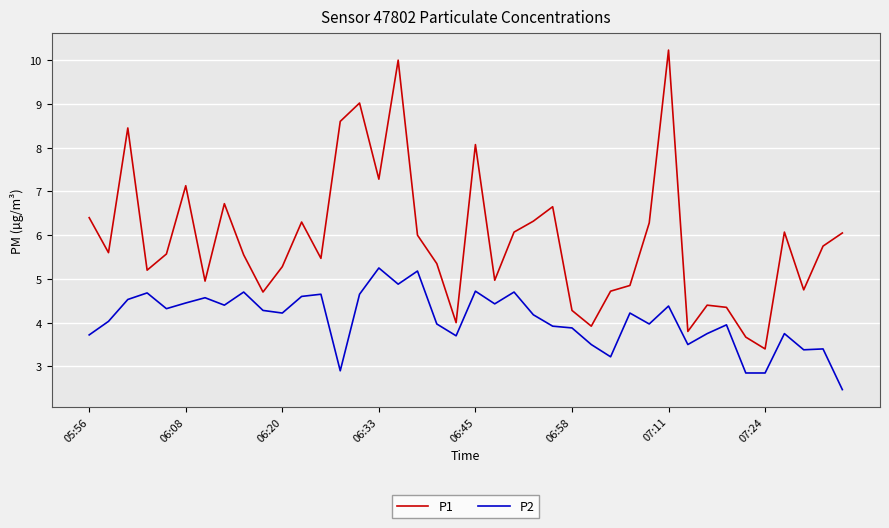

Which series has the largest total across all categories?

P1